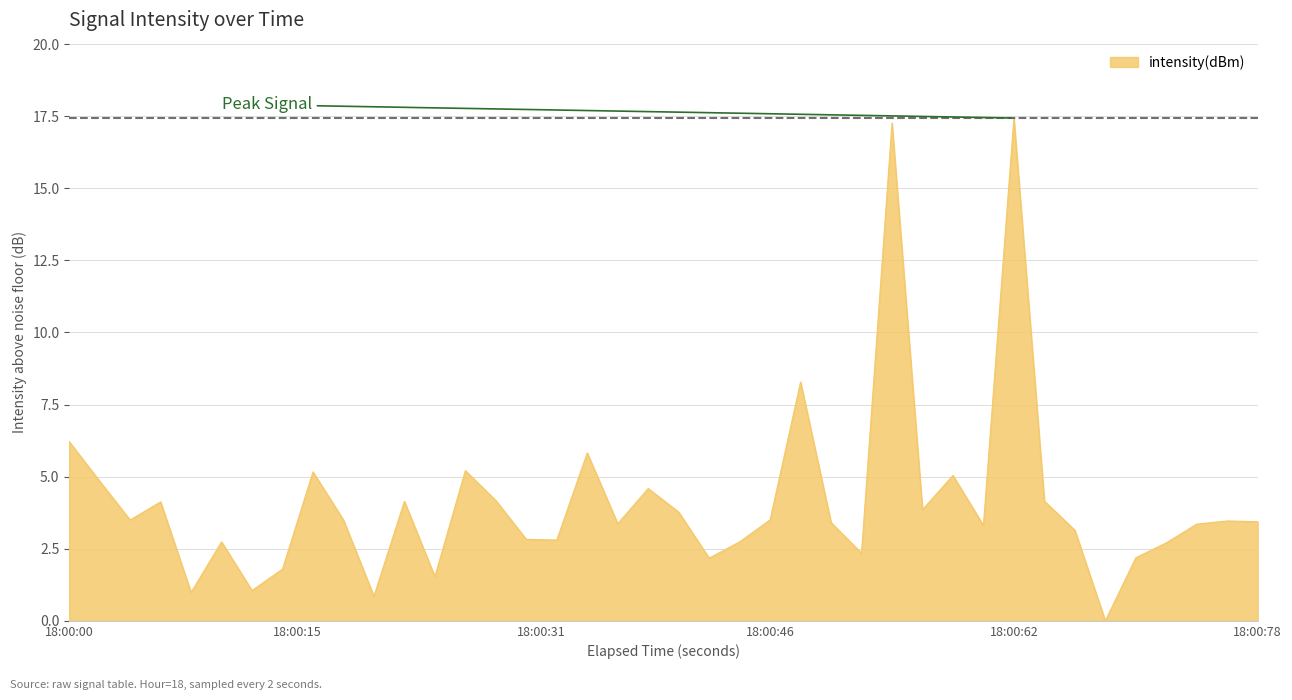

What is the maximum value shown in the chart?

17.4